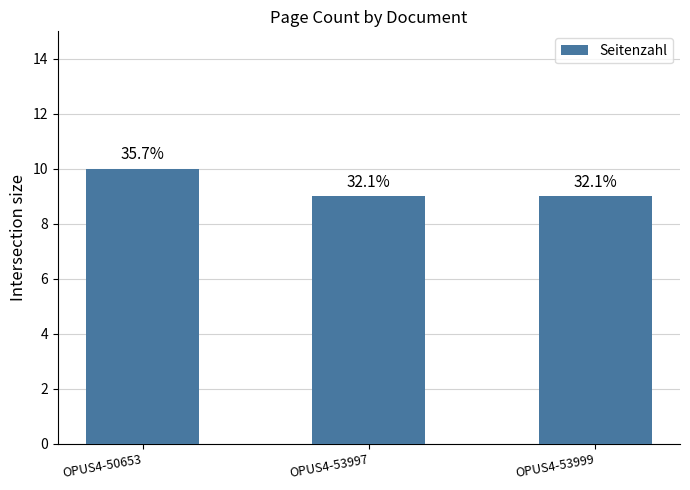

Is it true that the value at OPUS4-53997 is 15?

False